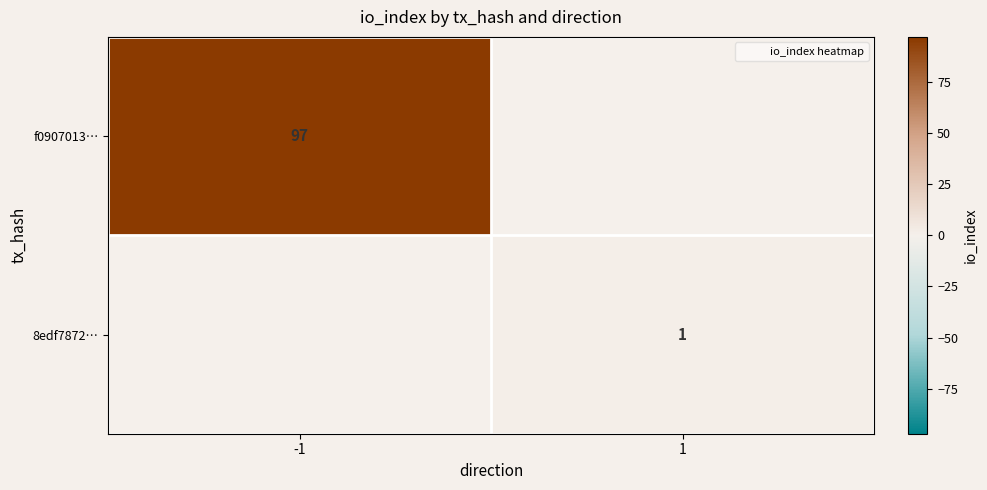

The value of 8edf7872… at 1 is 1.0. True or false?

True